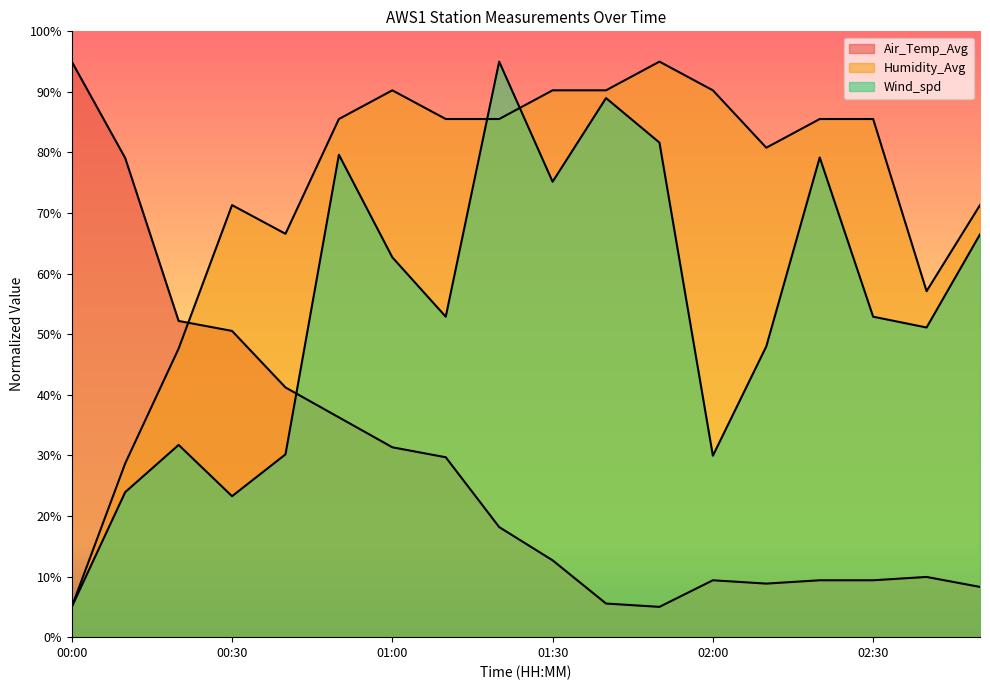

What is the label of the 18th point from the right?

00:00